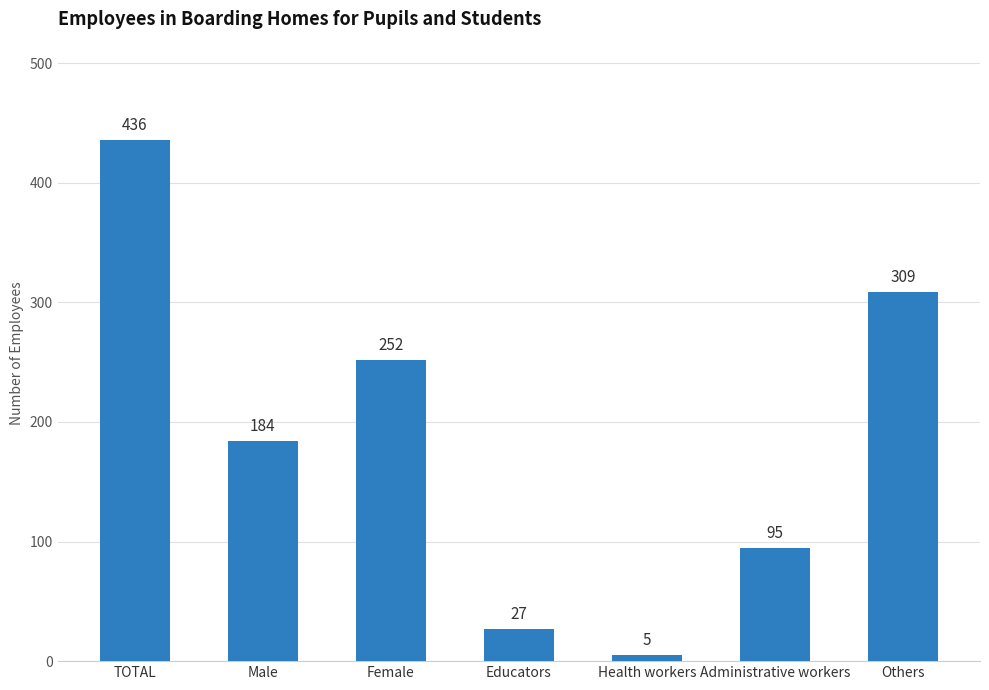

Rank the categories by value from lowest to highest.

Health workers, Educators, Administrative workers, Male, Female, Others, TOTAL